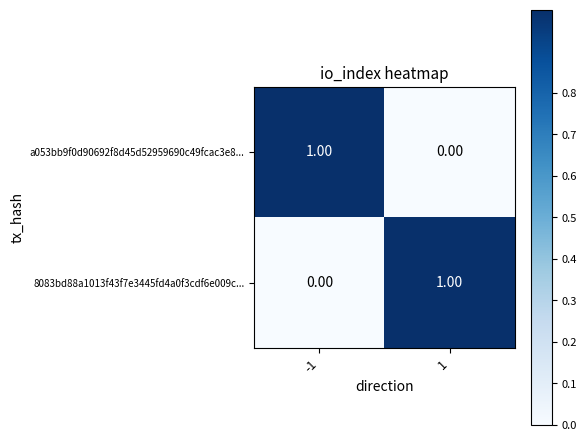

Rank the series at -1 from lowest to highest value.

8083bd88a1013f43f7e3445fd4a0f3cdf6e009c..., a053bb9f0d90692f8d45d52959690c49fcac3e8...